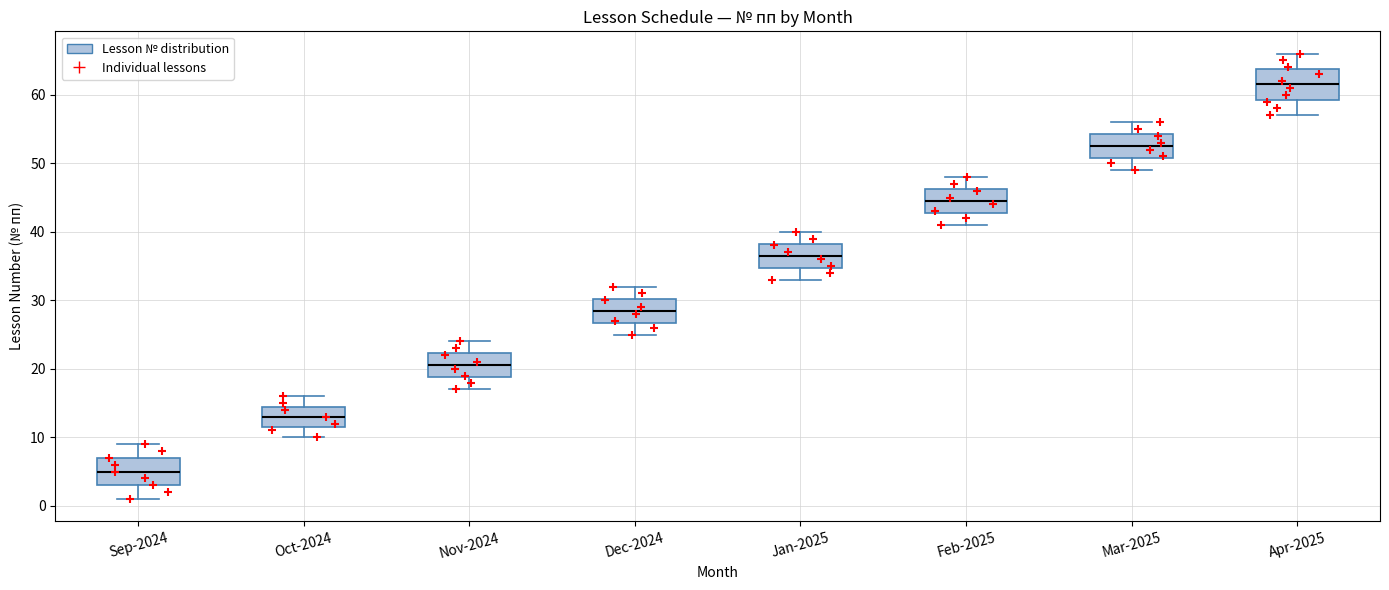

Reading left to right, read every box against the y-axis: the position of its median line, the range the box covers, and the ends of its whiskers. The values are not printed on the chart, so give them approximately, as read against the axis.

Sep-2024: median 5, box 3 to 7, whiskers 1 to 9
Oct-2024: median 13, box 12 to 15, whiskers 10 to 16
Nov-2024: median 21, box 19 to 22, whiskers 17 to 24
Dec-2024: median 29, box 27 to 30, whiskers 25 to 32
Jan-2025: median 37, box 35 to 38, whiskers 33 to 40
Feb-2025: median 45, box 43 to 46, whiskers 41 to 48
Mar-2025: median 53, box 51 to 54, whiskers 49 to 56
Apr-2025: median 62, box 59 to 64, whiskers 57 to 66